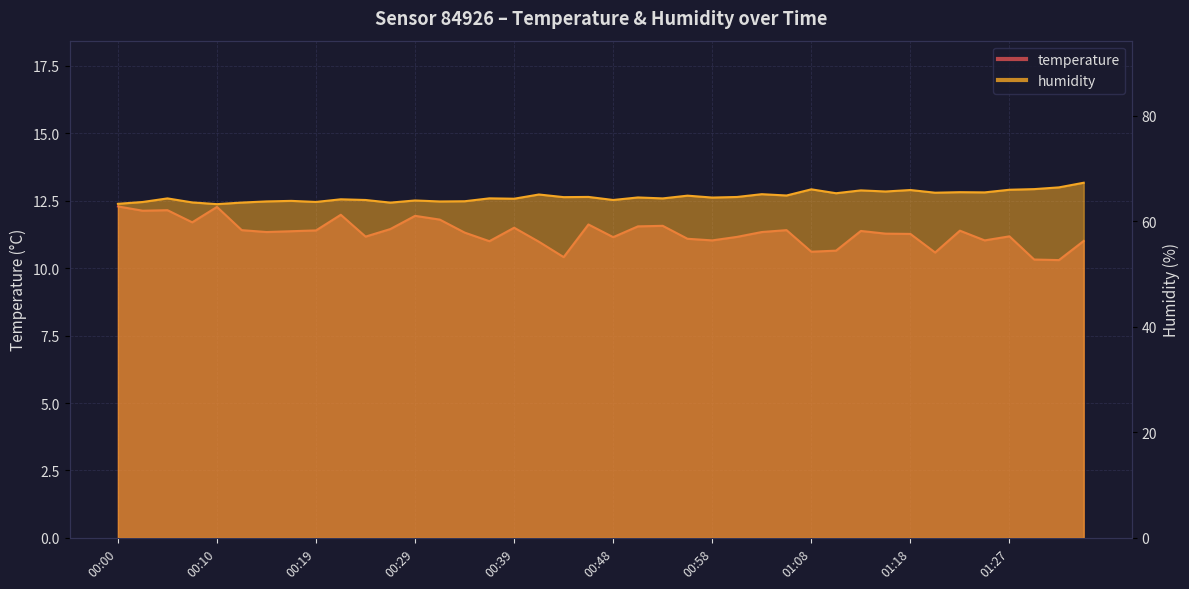

What is the difference between the maximum and second lowest values in the humidity series?

4.0